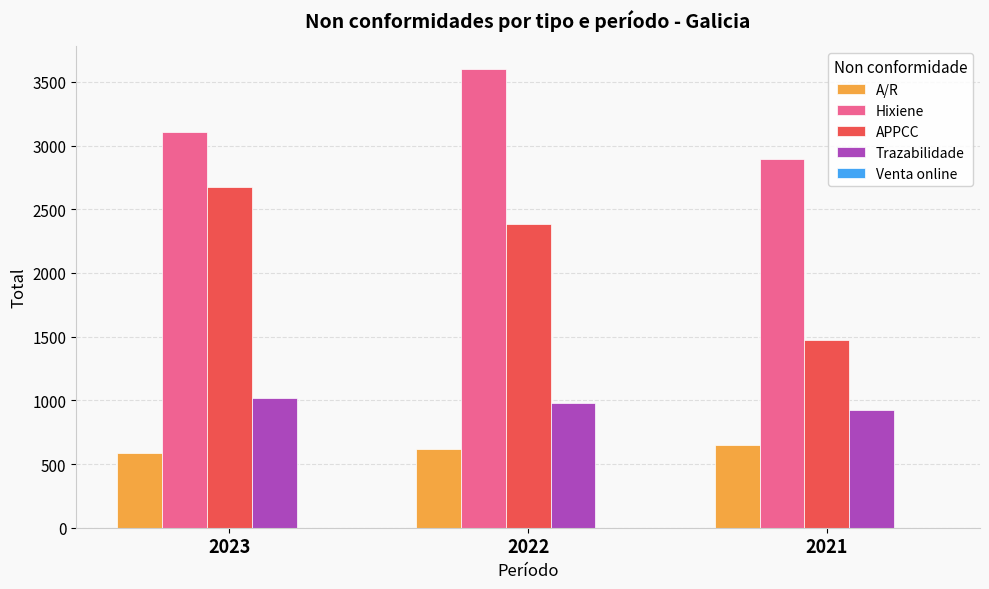

What is the difference between the maximum and minimum values in the Hixiene series?

700